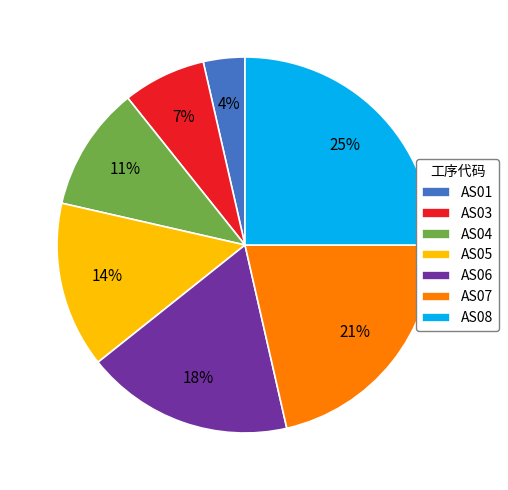

Does AS06 represent more than half of the total?

No